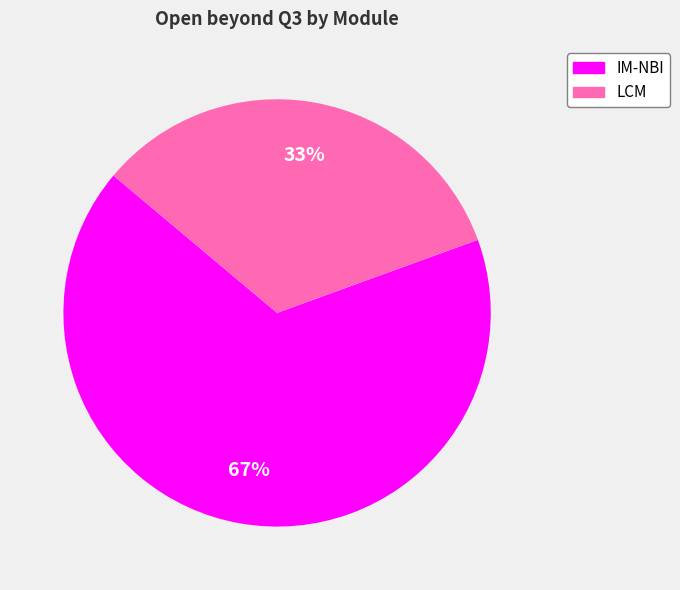

To the nearest percent, what is the average slice percentage?

50%